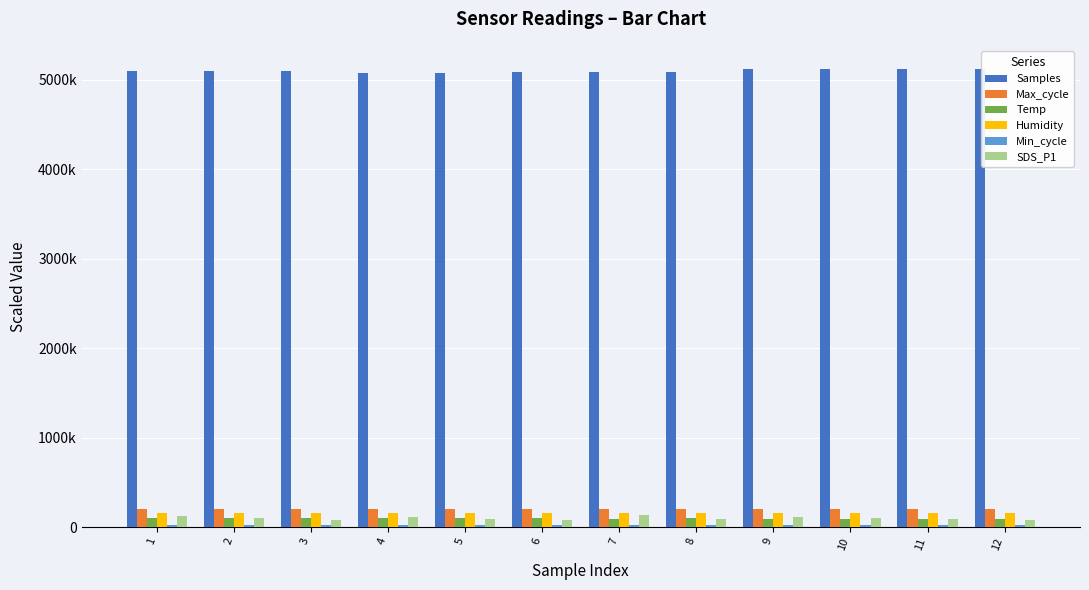

Are the bars grouped side by side (vs. stacked)?

Yes